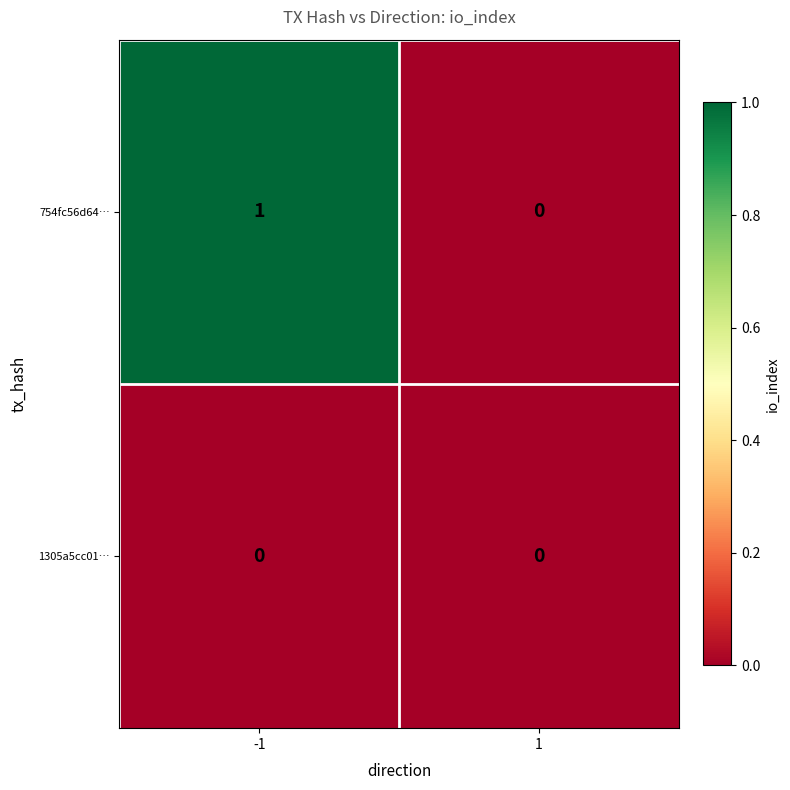

Which series has the largest total across all categories?

754fc56d64…